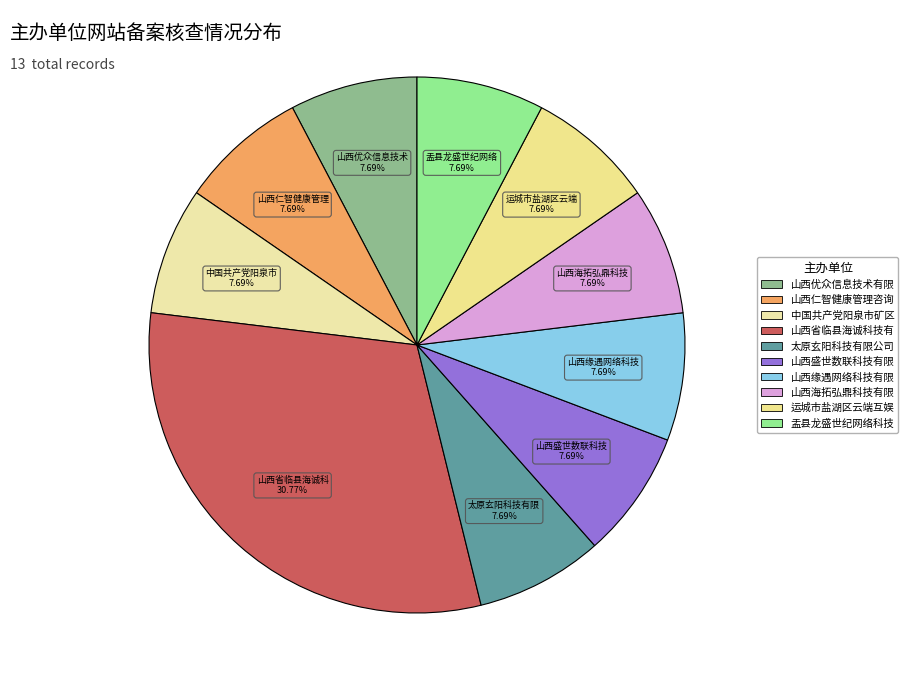

Count the number of slices in the pie.

10